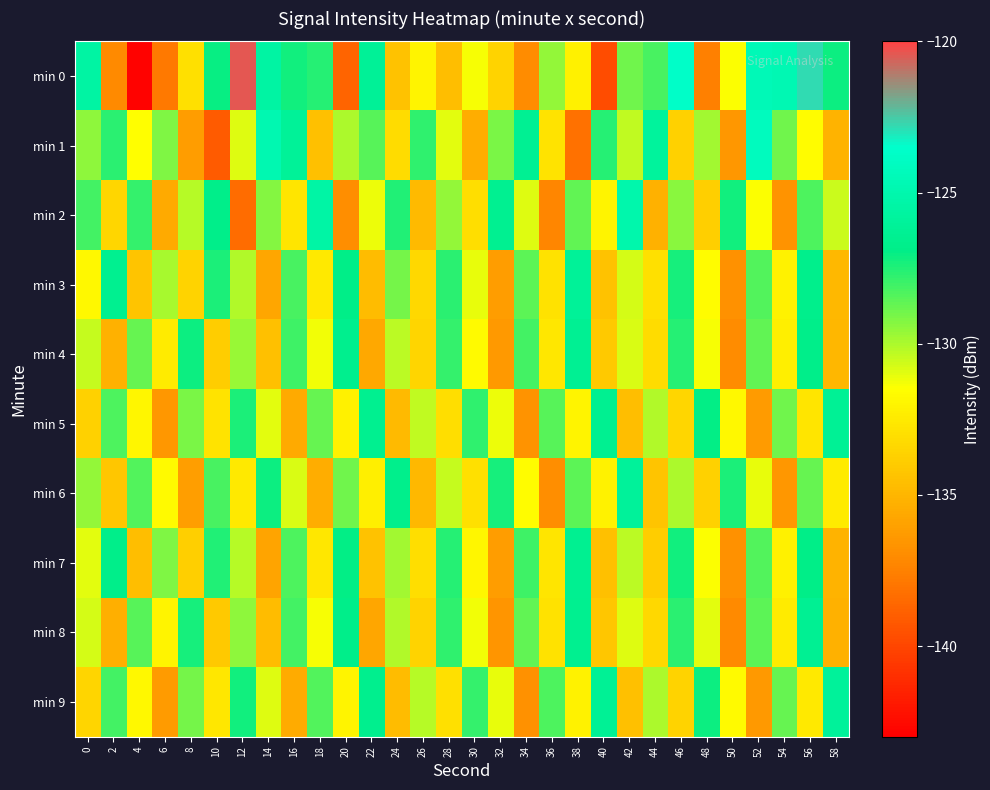

At which category is the sum across all series the highest?

56